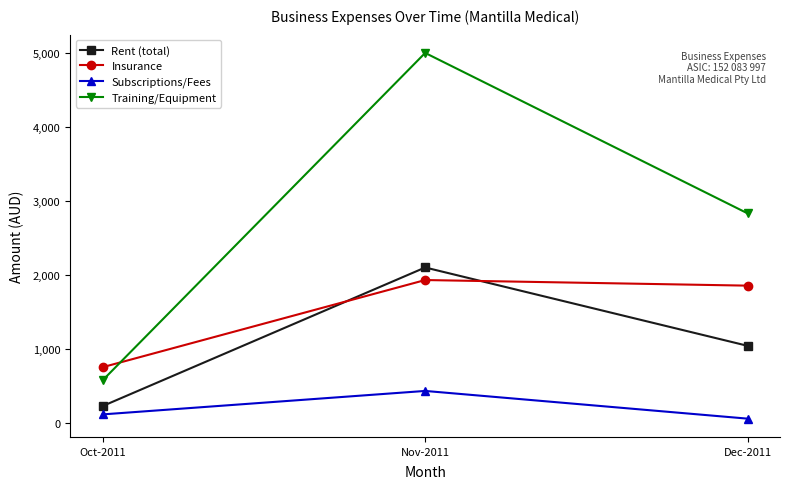

What is the value of the Subscriptions/Fees point at the 1st from the left?

121.5